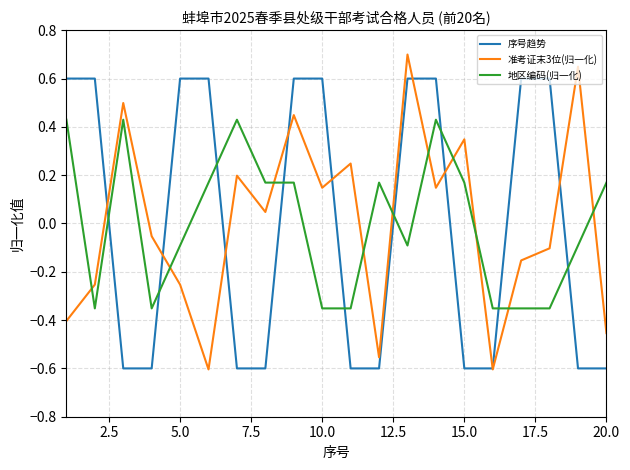

List the series in order of their peak value, lowest first.

地区编码(归一化), 序号趋势, 准考证末3位(归一化)